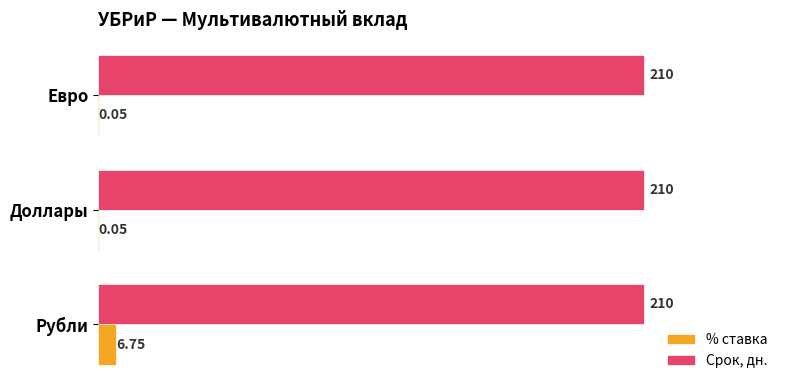

Which series changed the most between Рубли and Доллары?

% ставка